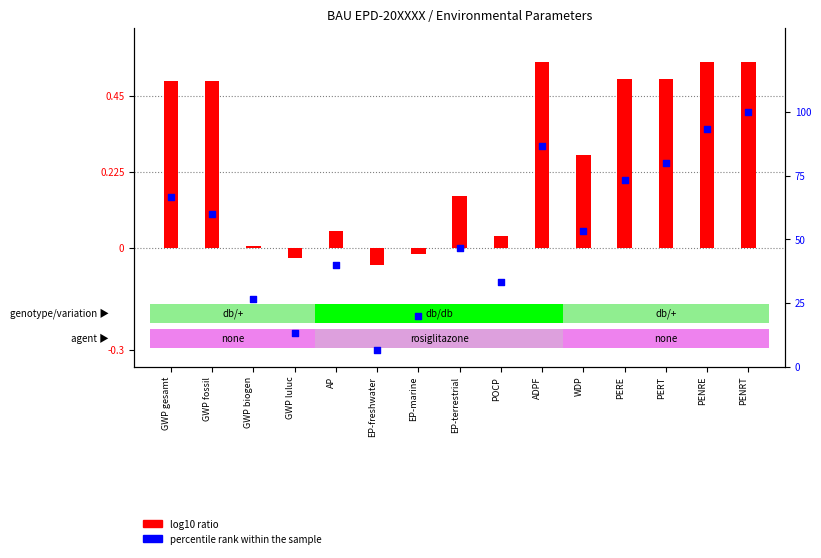

What are all the series names shown in the legend?

log10 ratio, percentile rank within the sample